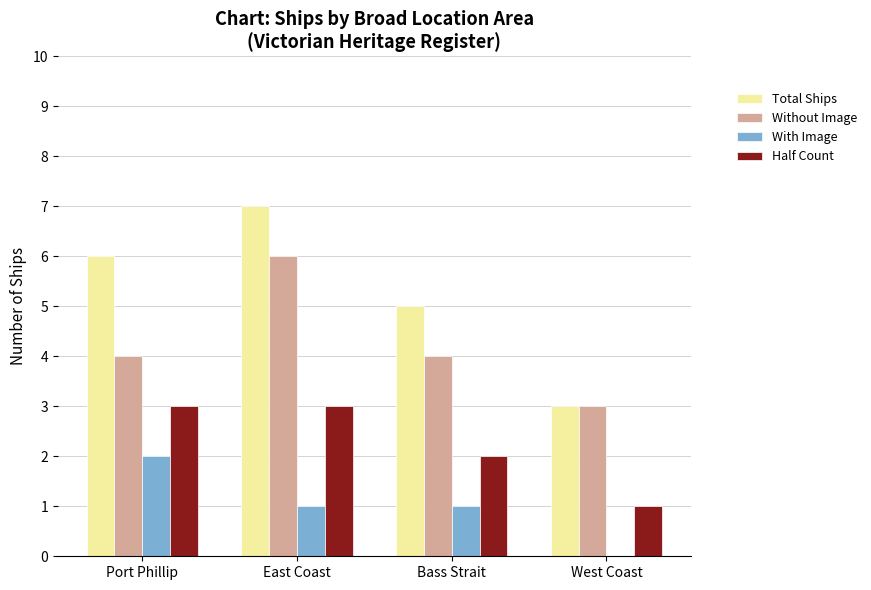

Which series has the largest total across all categories?

Total Ships